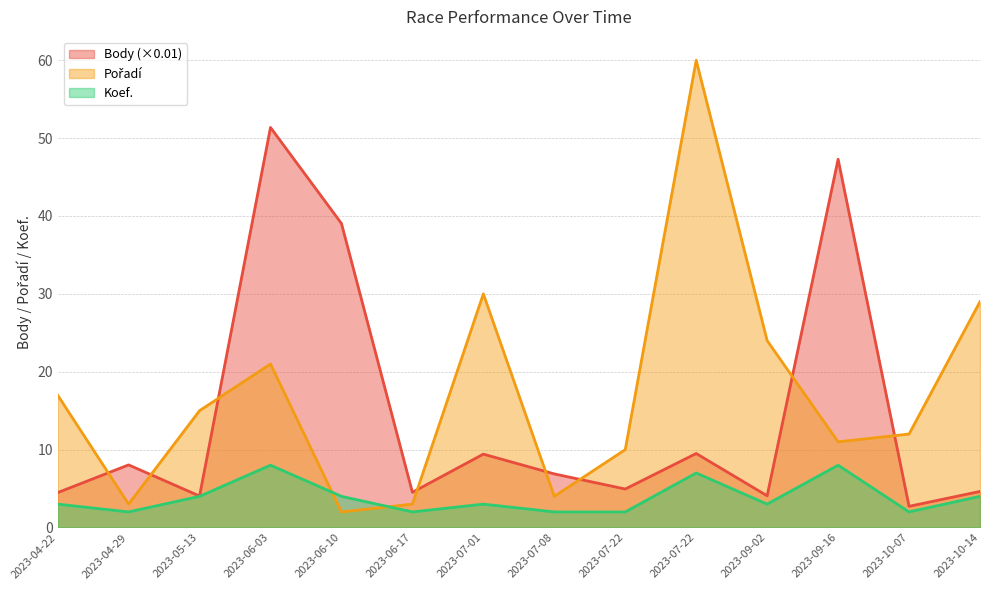

Where is the first local minimum for Body?

2023-05-13